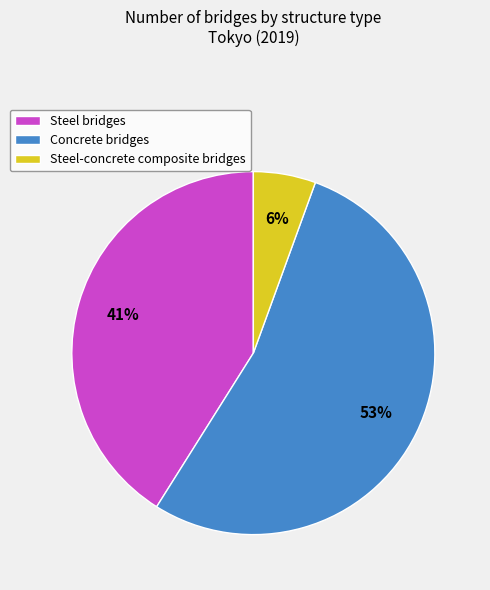

True or false: Steel-concrete composite bridges accounts for 6% of the total.

True